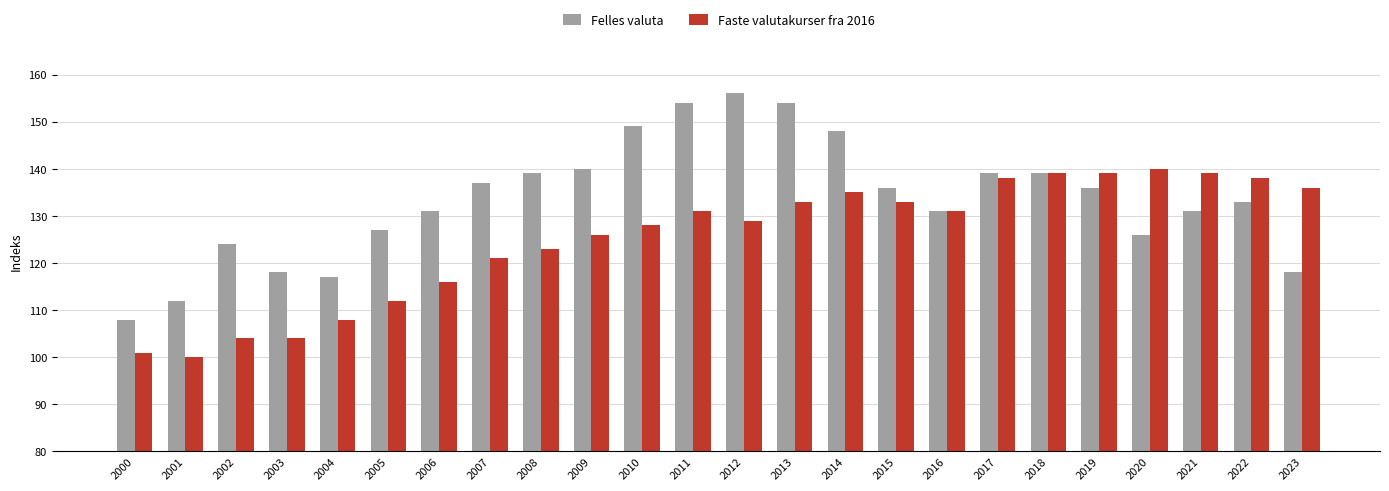

Rank the series by their maximum value, from lowest to highest.

Faste valutakurser fra 2016, Felles valuta